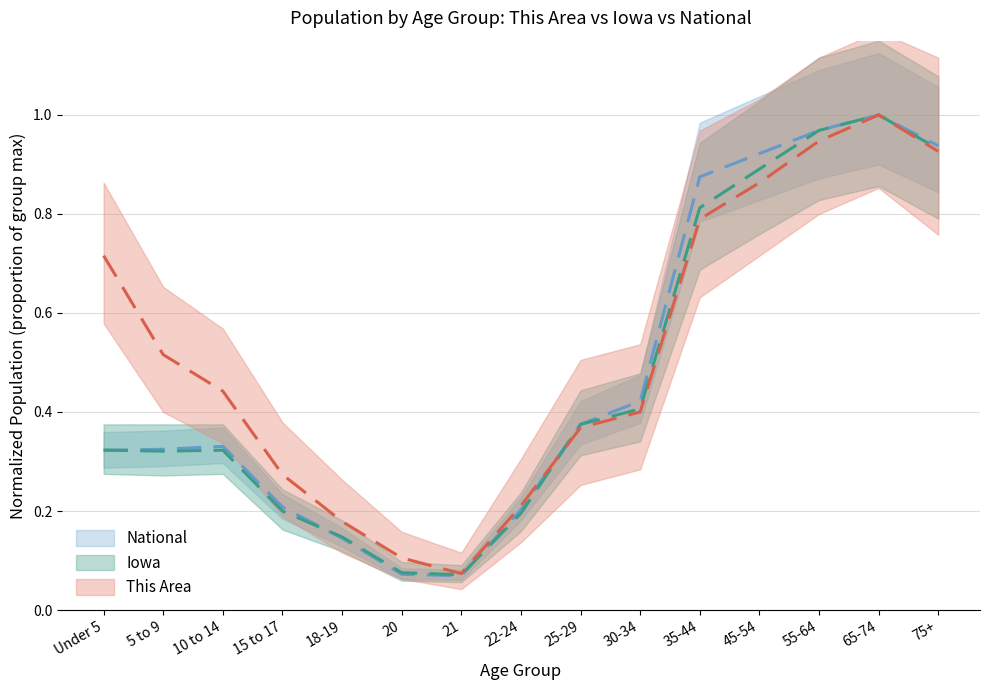

How many data points does each series have?

15